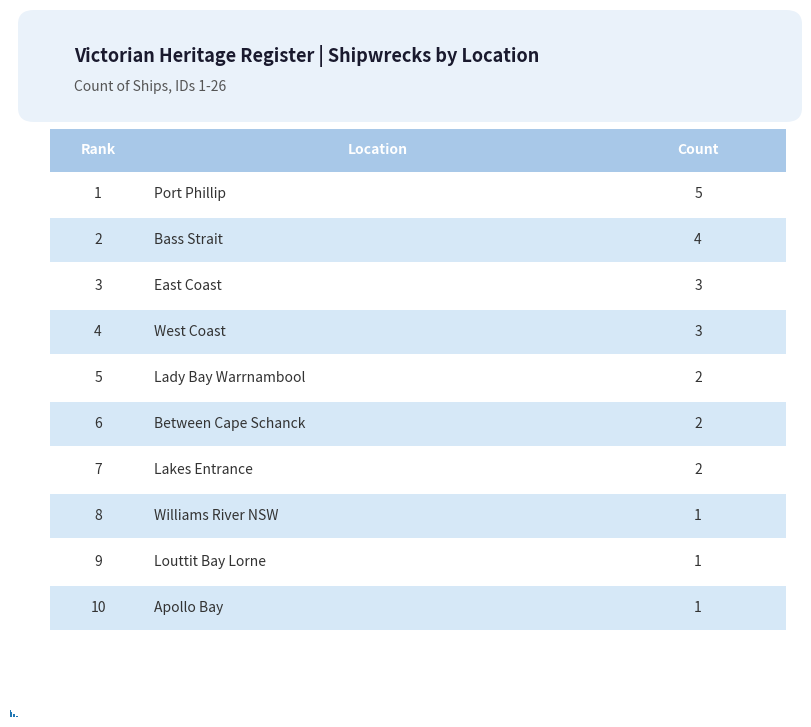

How many bars are there in total?

10